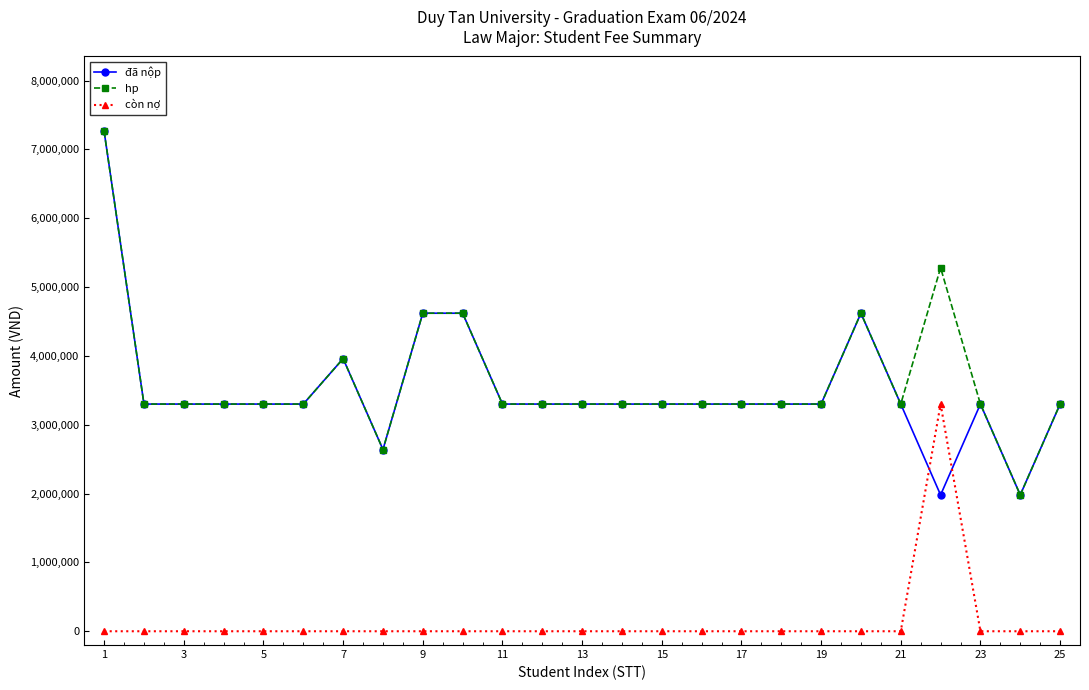

At how many categories does at least one series exceed 2741029?

23